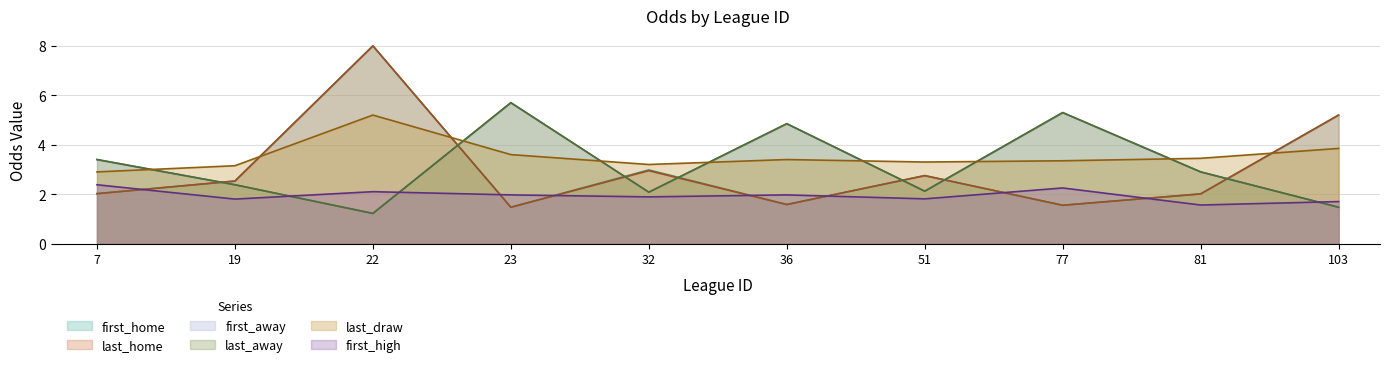

Is it true that first_high equals 1.8 at 19?

True